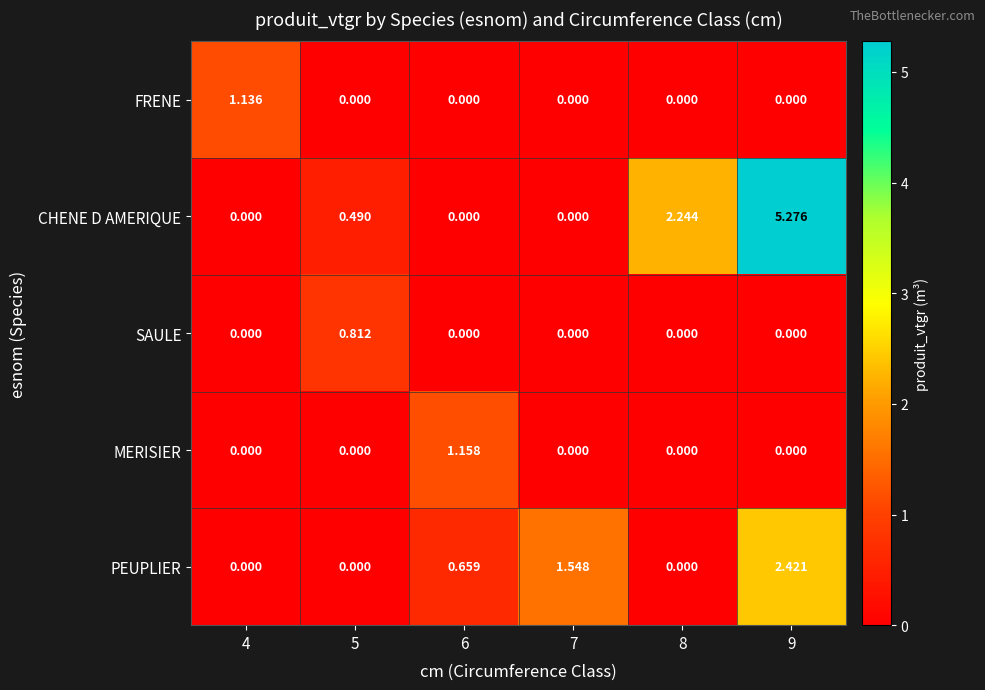

Is the value of CHENE D AMERIQUE at 5 greater than the value of PEUPLIER at 7?

No